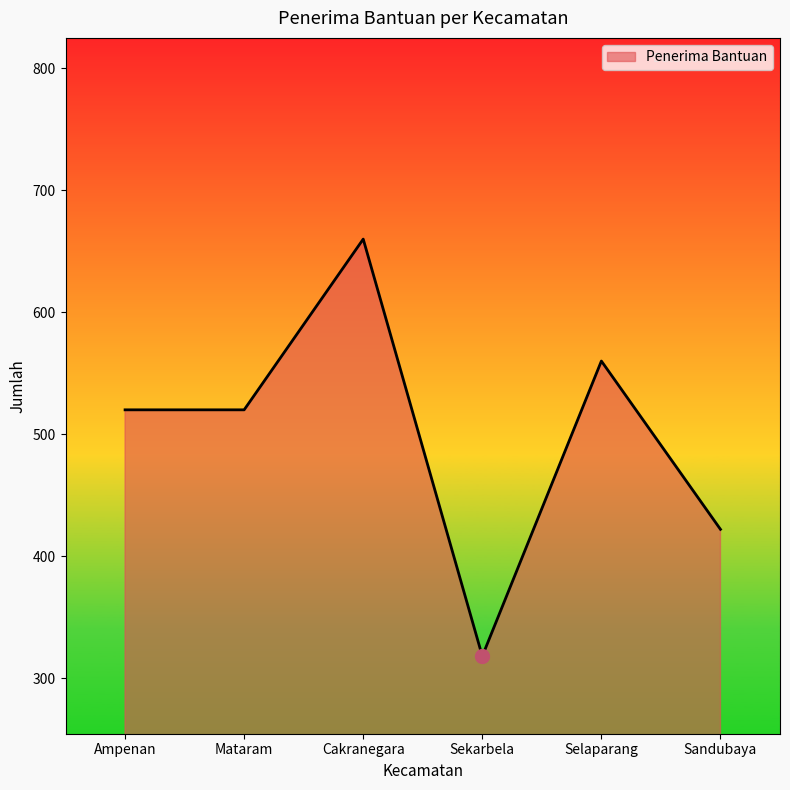

What is the difference between the values at Sekarbela and Selaparang?

242